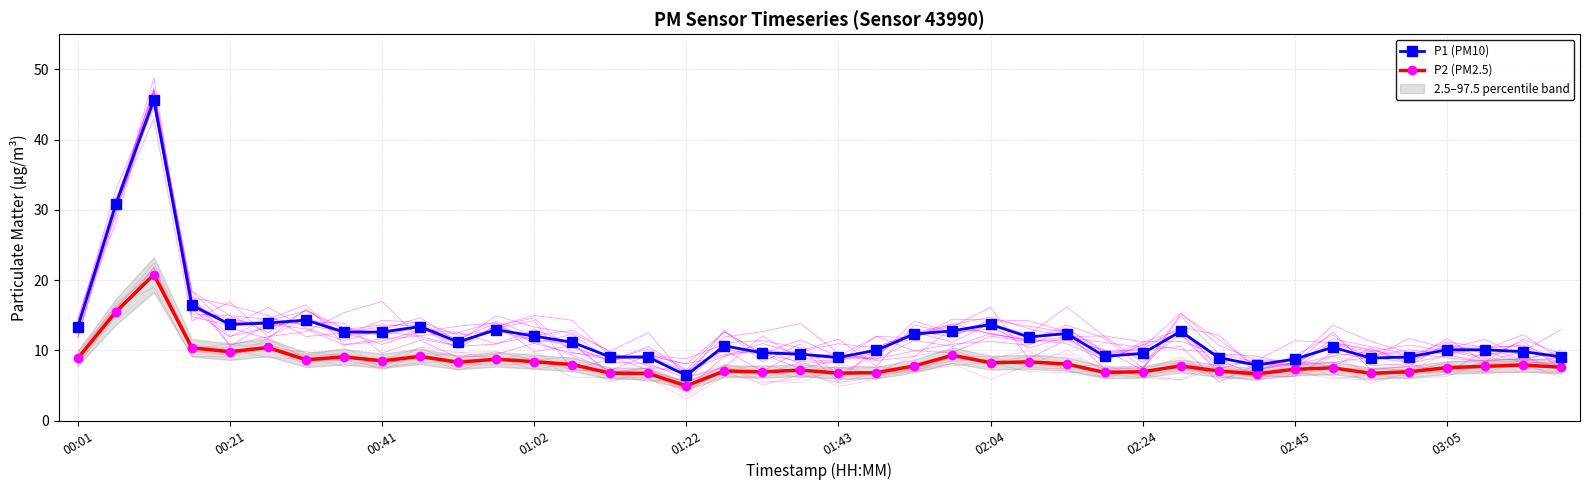

True or false: P2 (PM2.5) has more than 0 points higher than both neighbors.

True